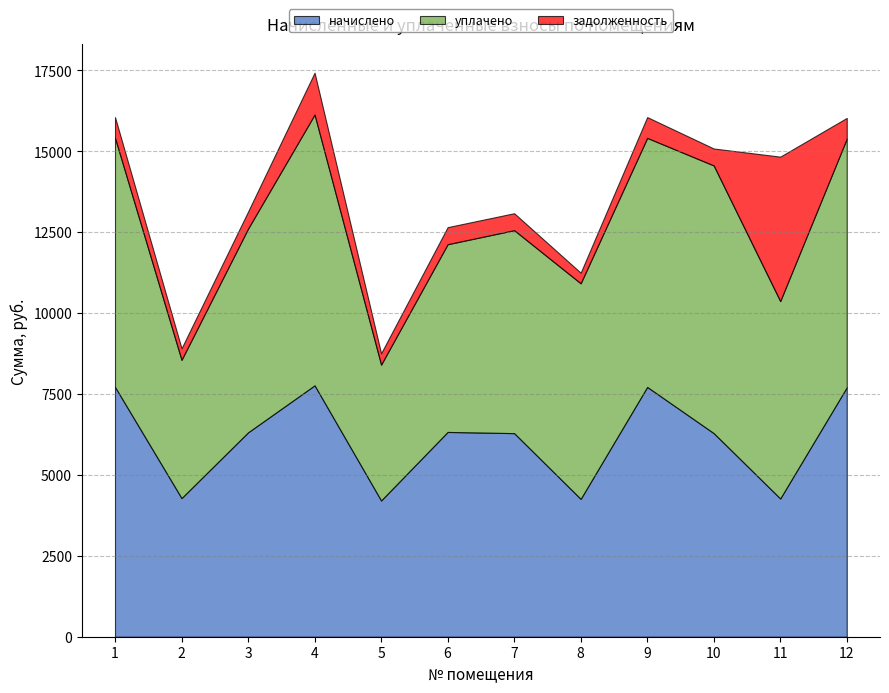

True or false: начислено and уплачено intersect in this chart.

True